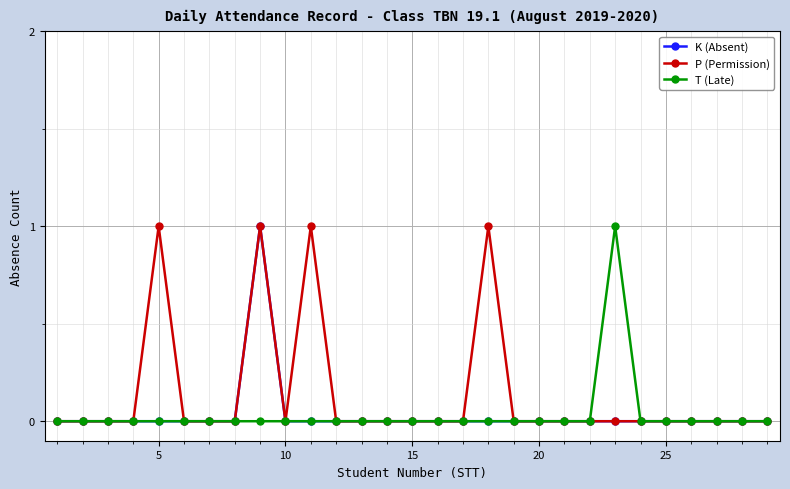

Count the P (Permission) values in the range 0 to 1.

29